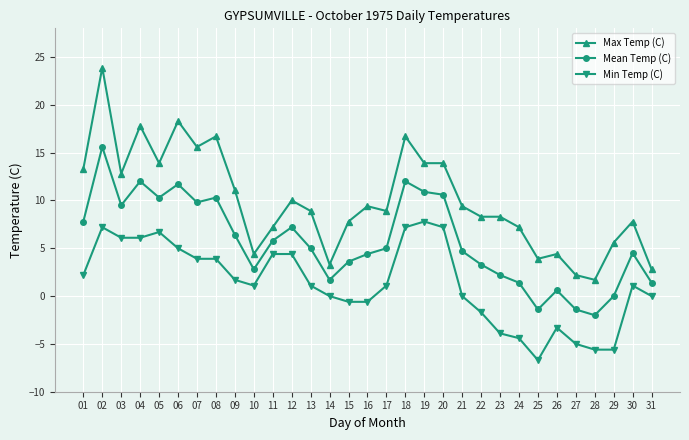

The Min Temp (C) series shows 7.8 at 19. True or false?

True